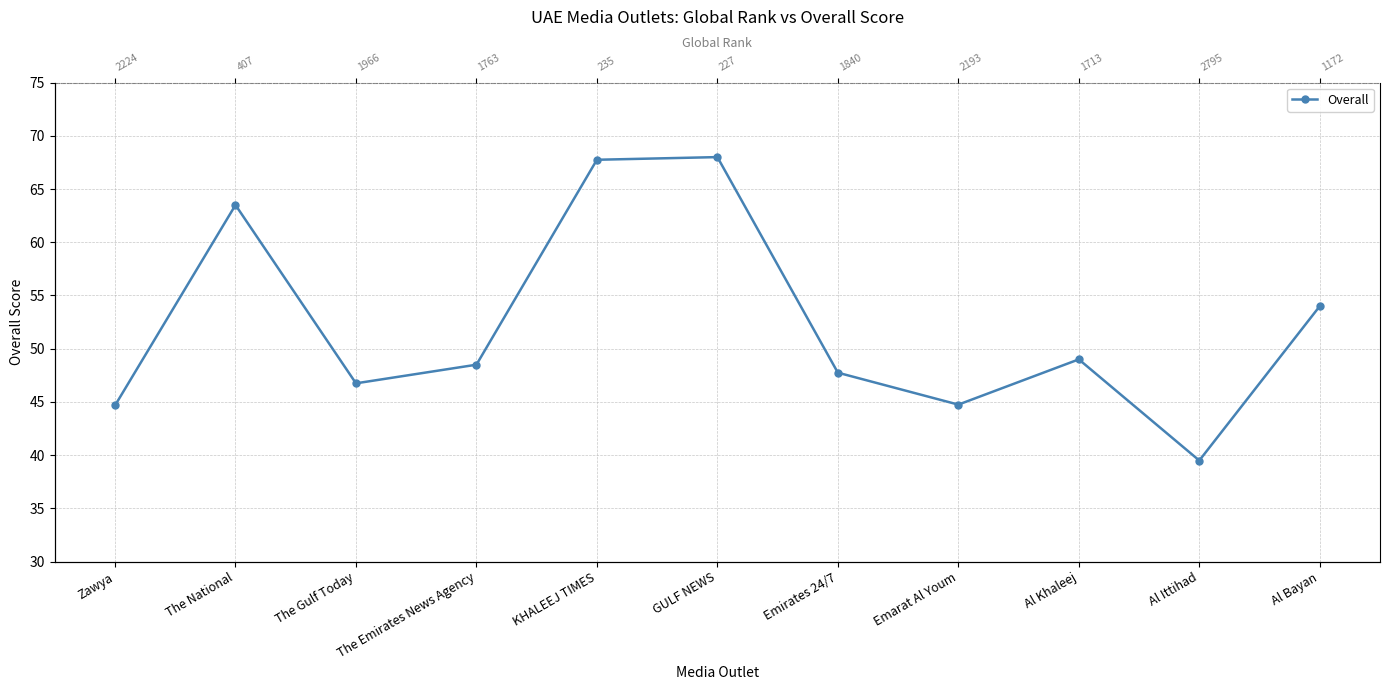

What position from the left is Al Bayan?

11